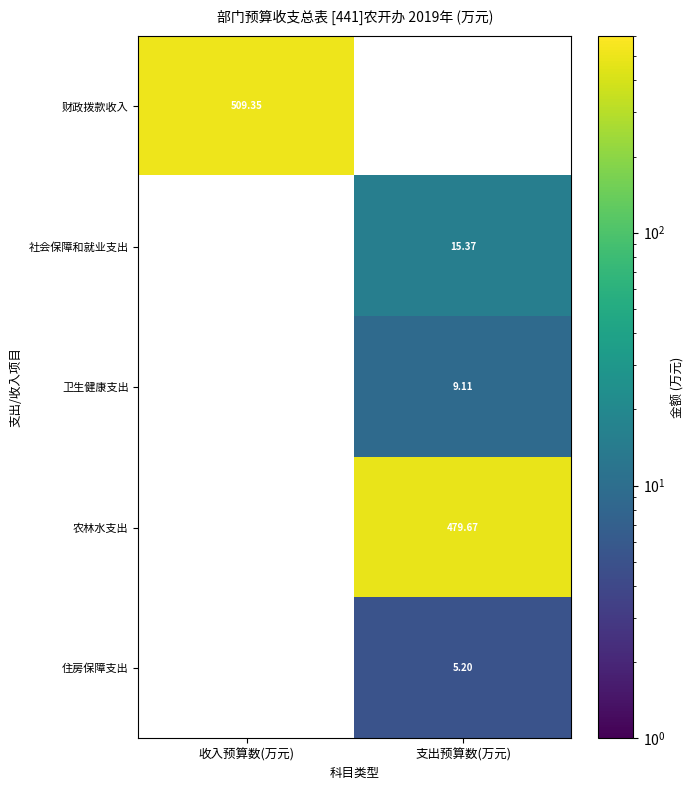

List the series in order of their peak value, highest first.

财政拨款收入, 农林水支出, 社会保障和就业支出, 卫生健康支出, 住房保障支出